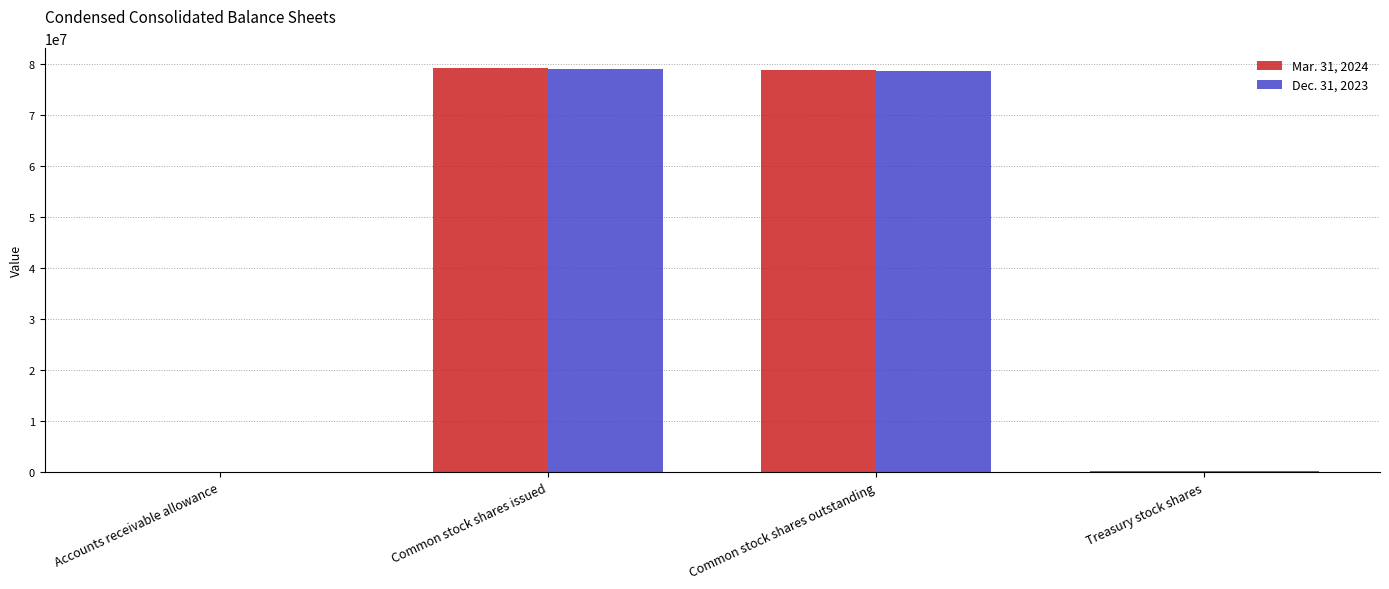

What is the maximum value shown in the chart?

79116000